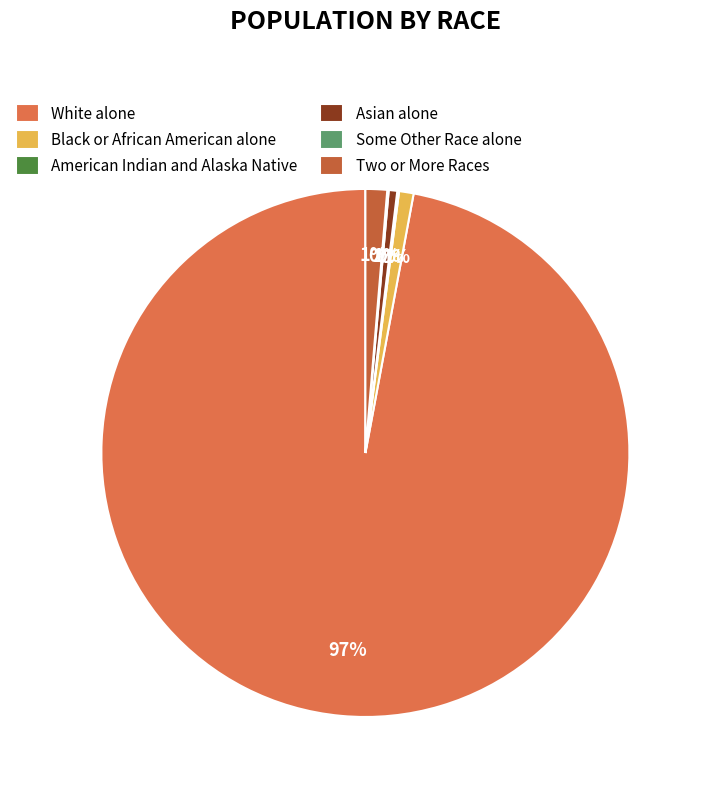

To the nearest percent, what is the difference between the Some Other Race alone and Two or More Races slice percentages?

1%